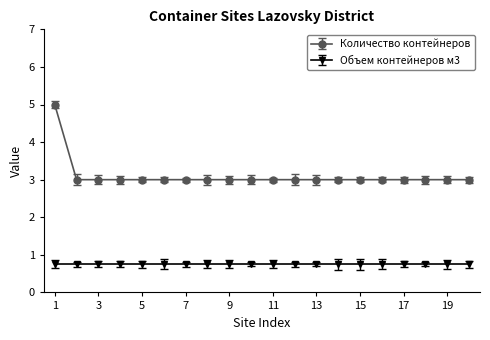

What is the lowest value of the Количество контейнеров series?

3.0